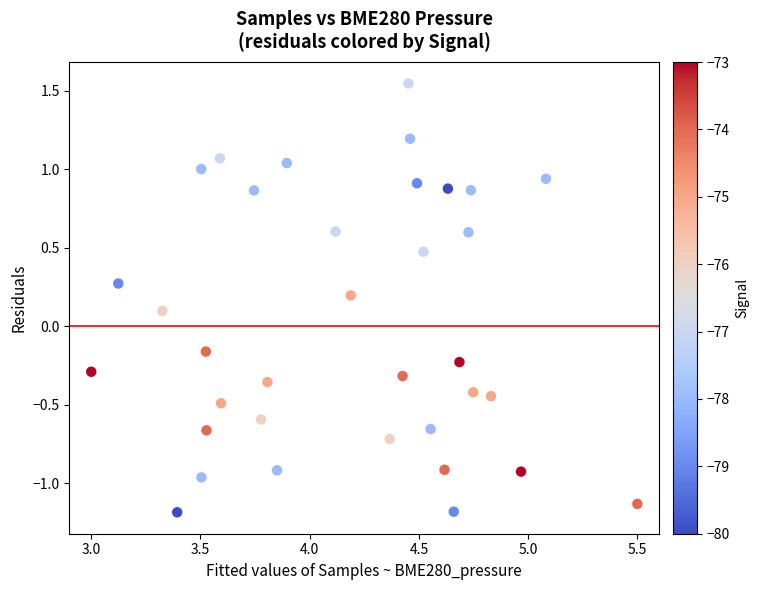

What is the range of X values (max minus min)?

2.5